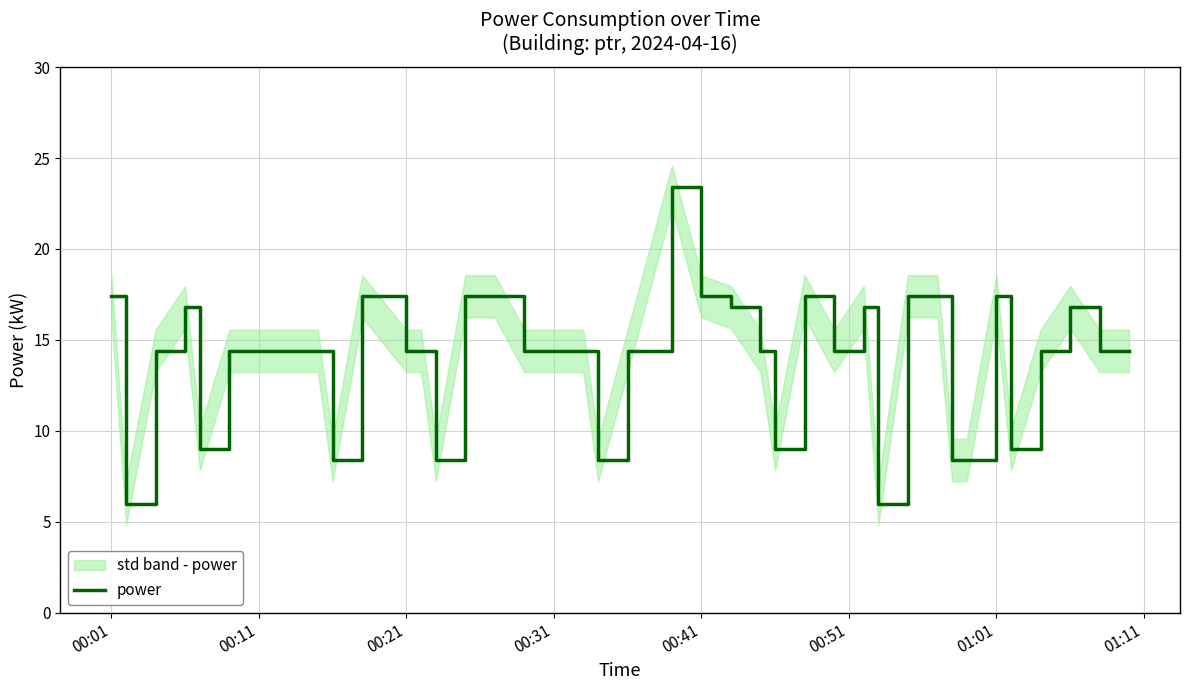

What is the maximum value for power?

23.4